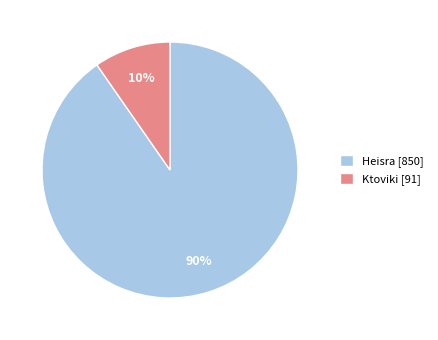

True or false: Ktoviki accounts for 19% of the total.

False